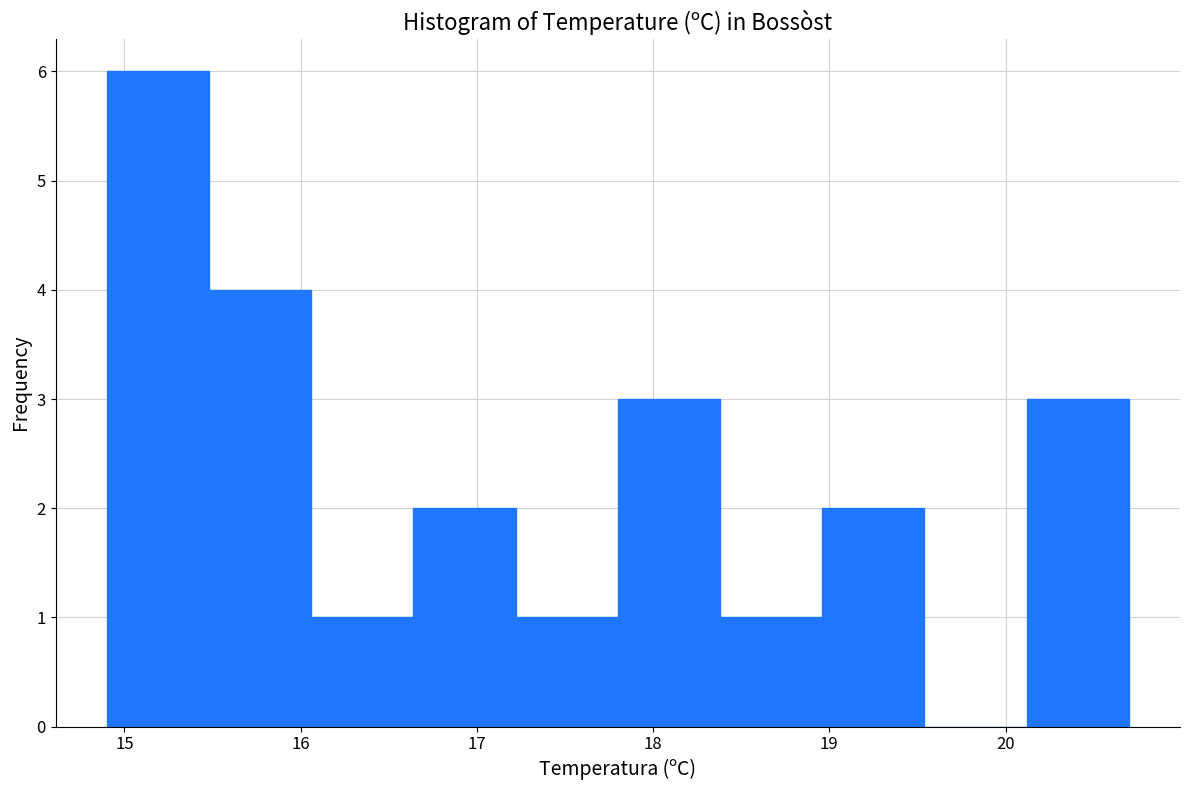

Reading left to right, list every bar in this chart as the range it spans on the x-axis followed by its height. Neither the bar edges nor the heights are printed on the chart, so give them approximately, as read against the axes.

14.90 to 15.48: 6
15.48 to 16.06: 4
16.06 to 16.64: 1
16.64 to 17.22: 2
17.22 to 17.80: 1
17.80 to 18.38: 3
18.38 to 18.96: 1
18.96 to 19.54: 2
19.54 to 20.12: 0
20.12 to 20.70: 3